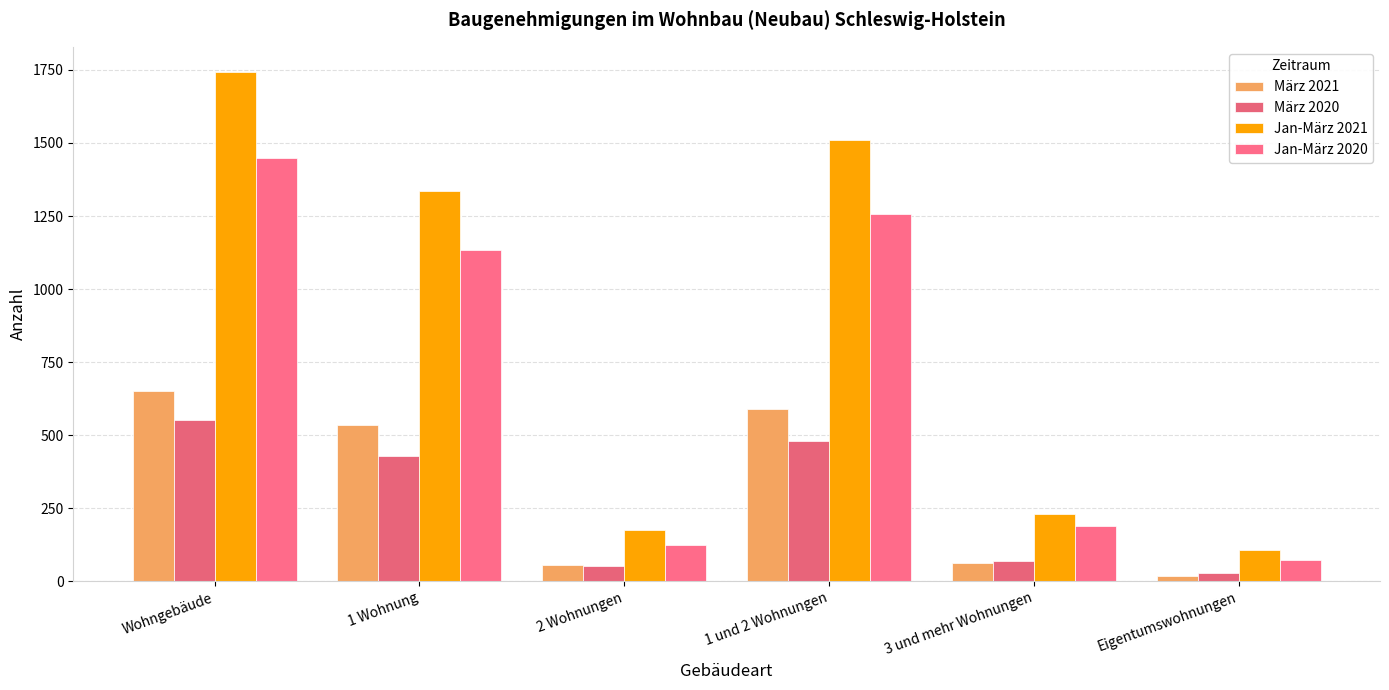

At which label does Jan-März 2021 reach its peak?

Wohngebäude